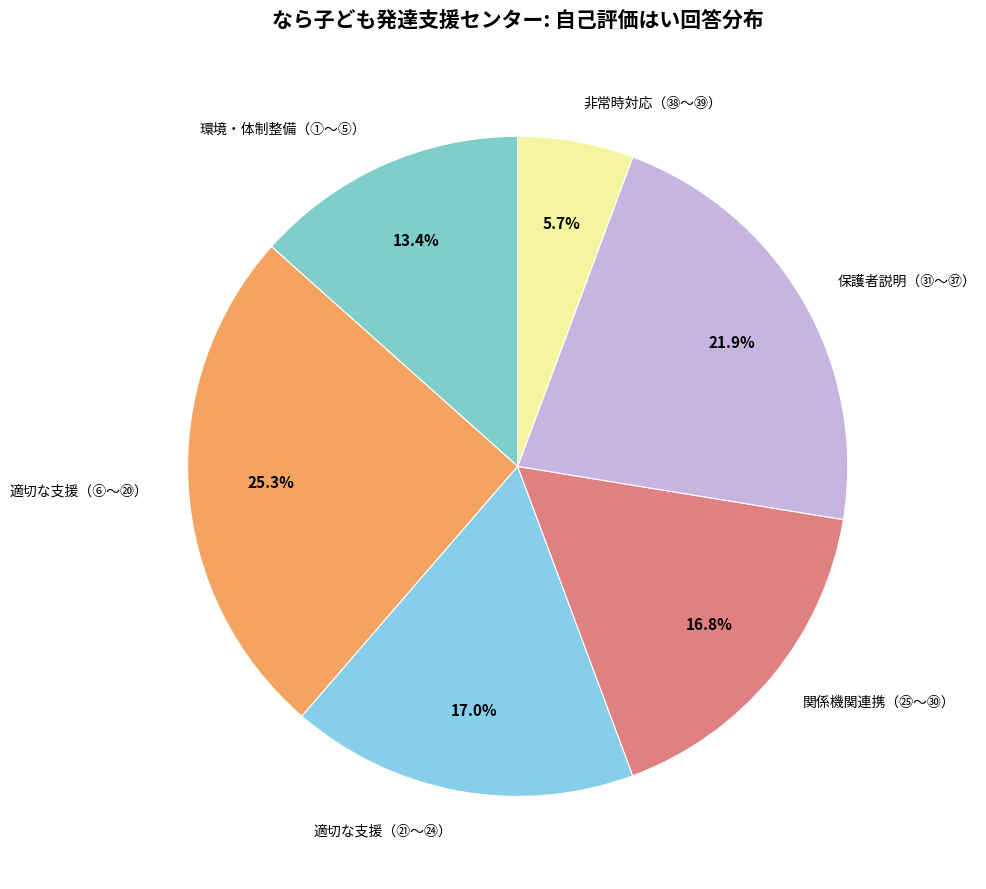

Which category has the smallest portion of the pie?

非常時対応（㊳～㊴）